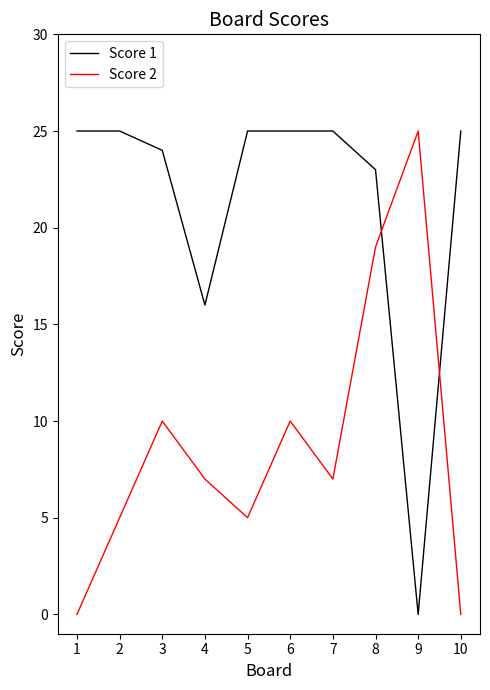

At which category does Score 2 reach its first local valley?

5